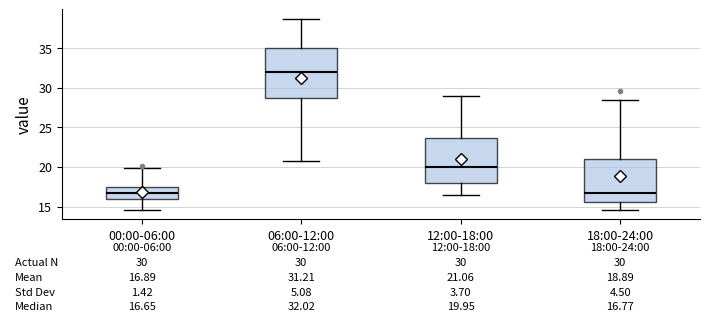

Which box has the highest median line?

06:00-12:00